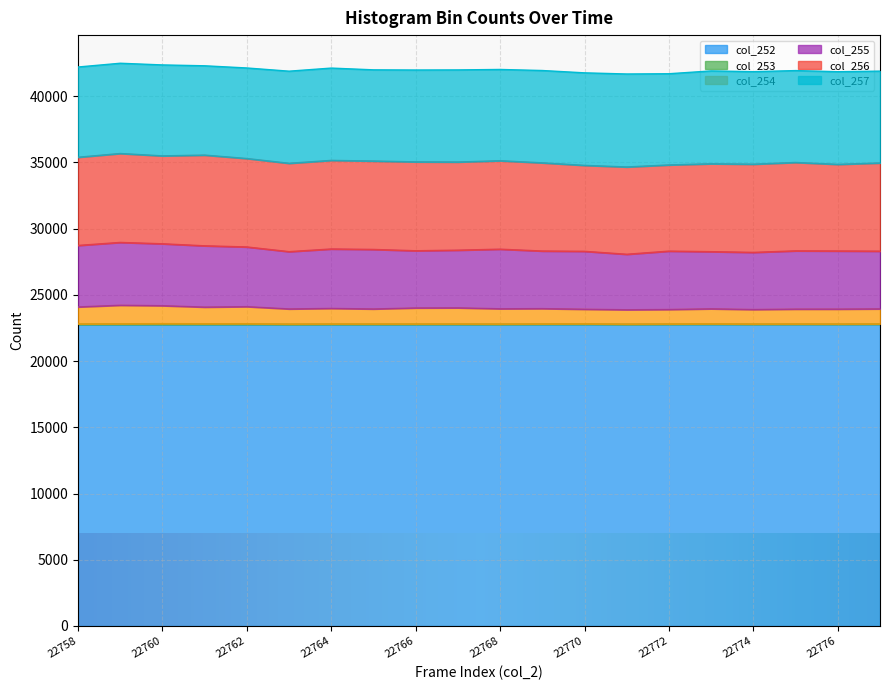

Is it true that col_257 equals 7010 at 22773?

True